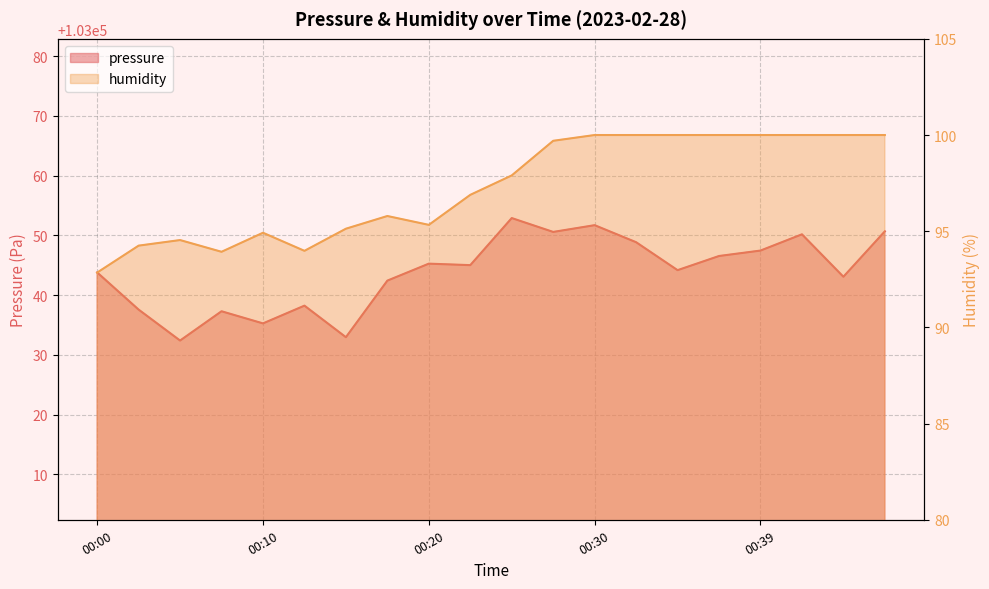

What is the difference between the maximum and second lowest values in the pressure series?

19.9